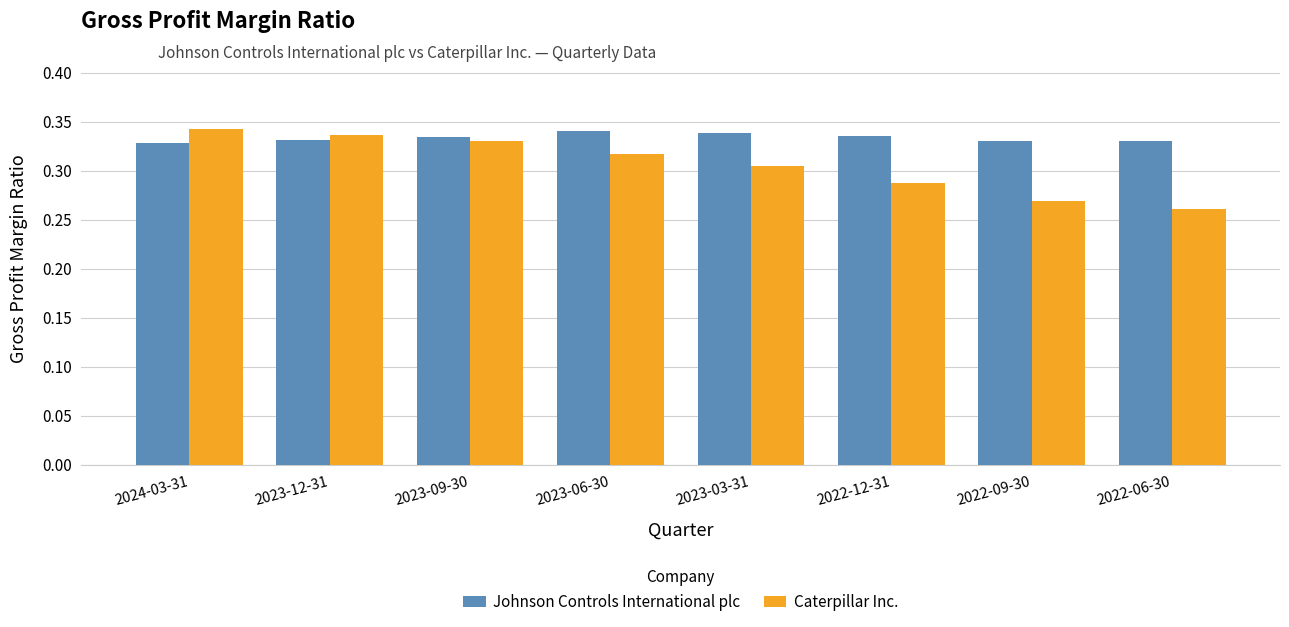

At how many categories does at least one series exceed 0?

8